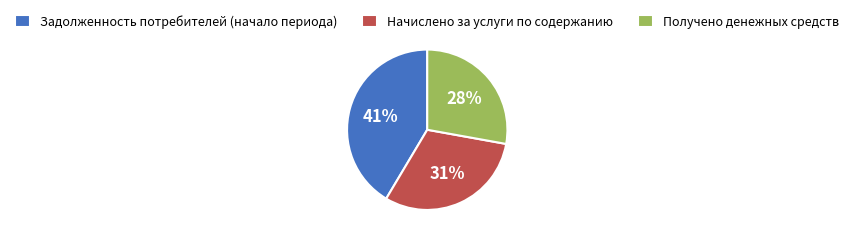

How many segments does this pie chart have?

3